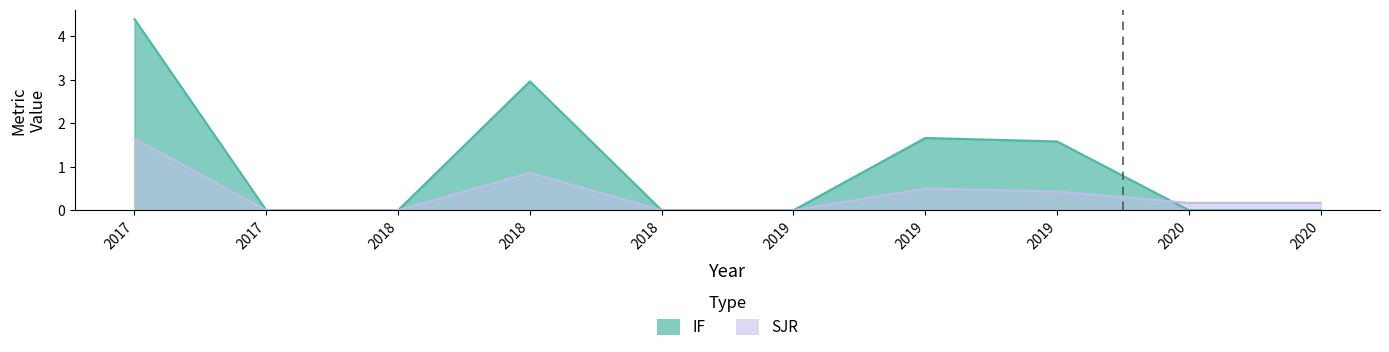

True or false: SJR has more than 2 interior local peaks.

False